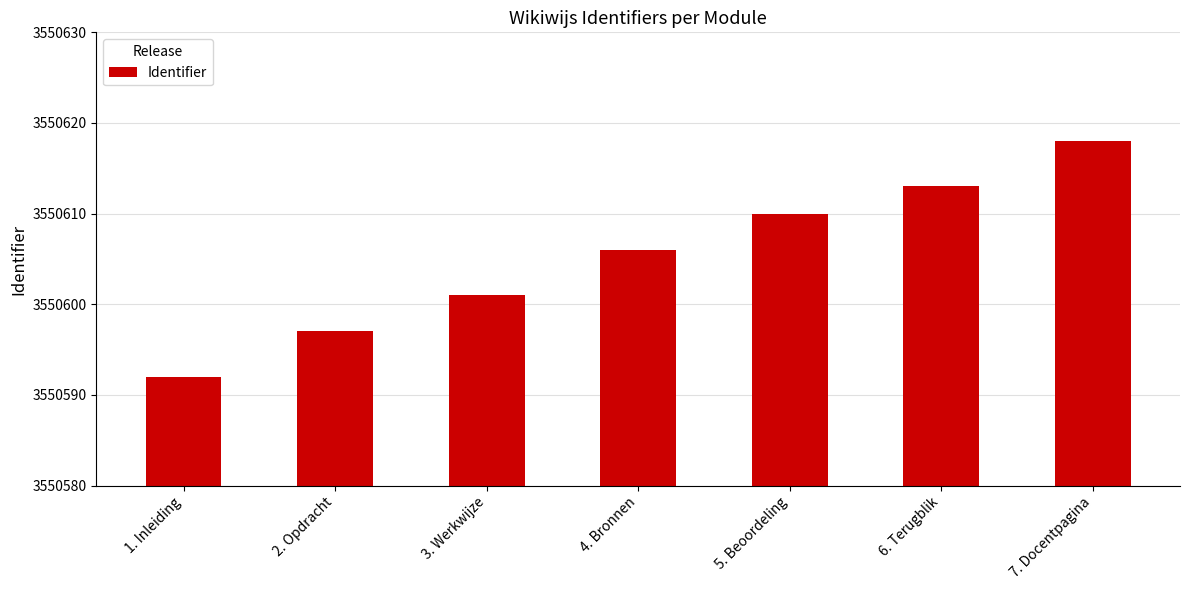

True or false: the data shows 5782052 at 2. Opdracht.

False